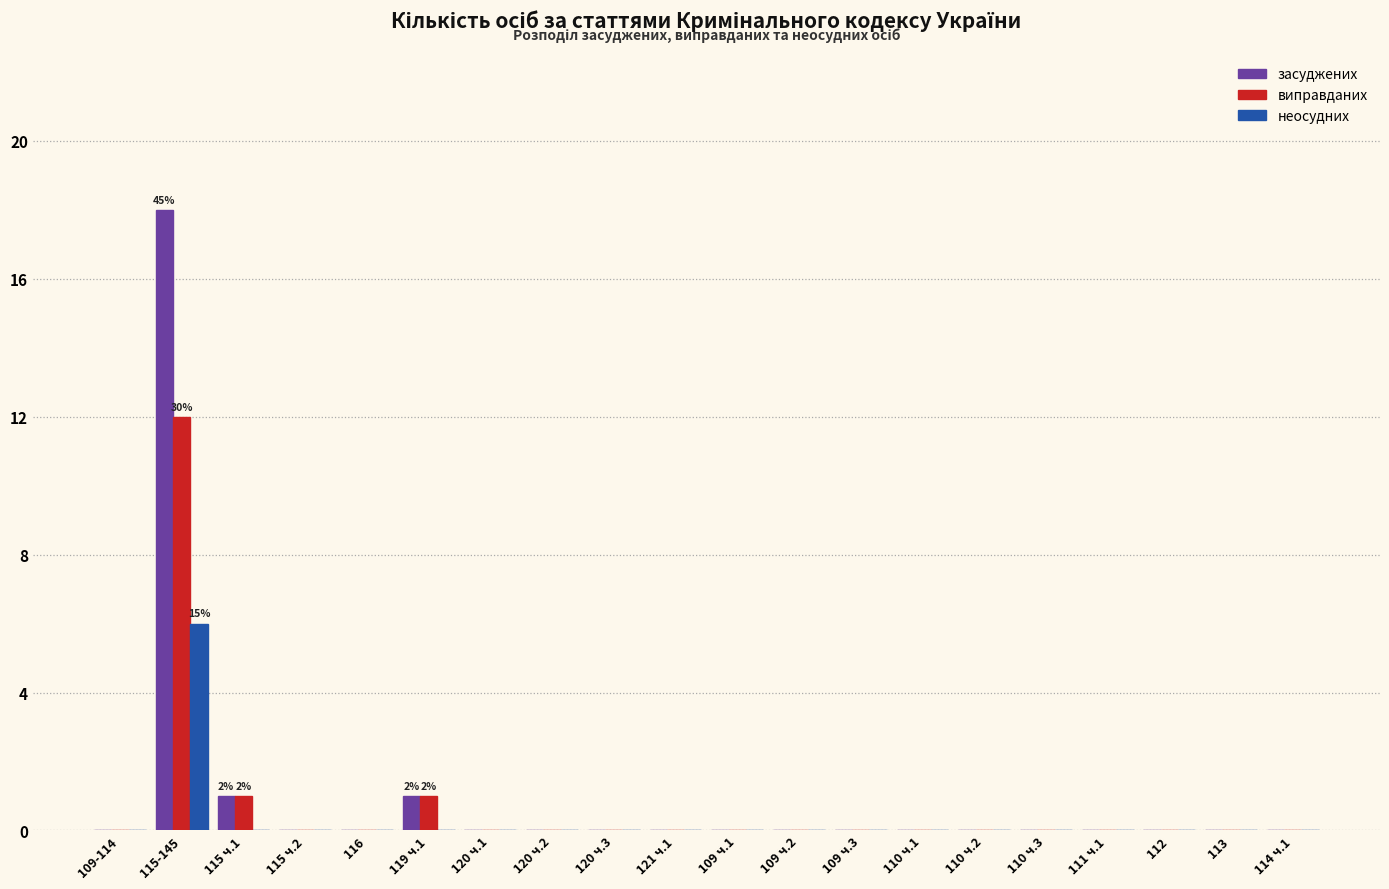

At which category is the sum across all series the highest?

115-145